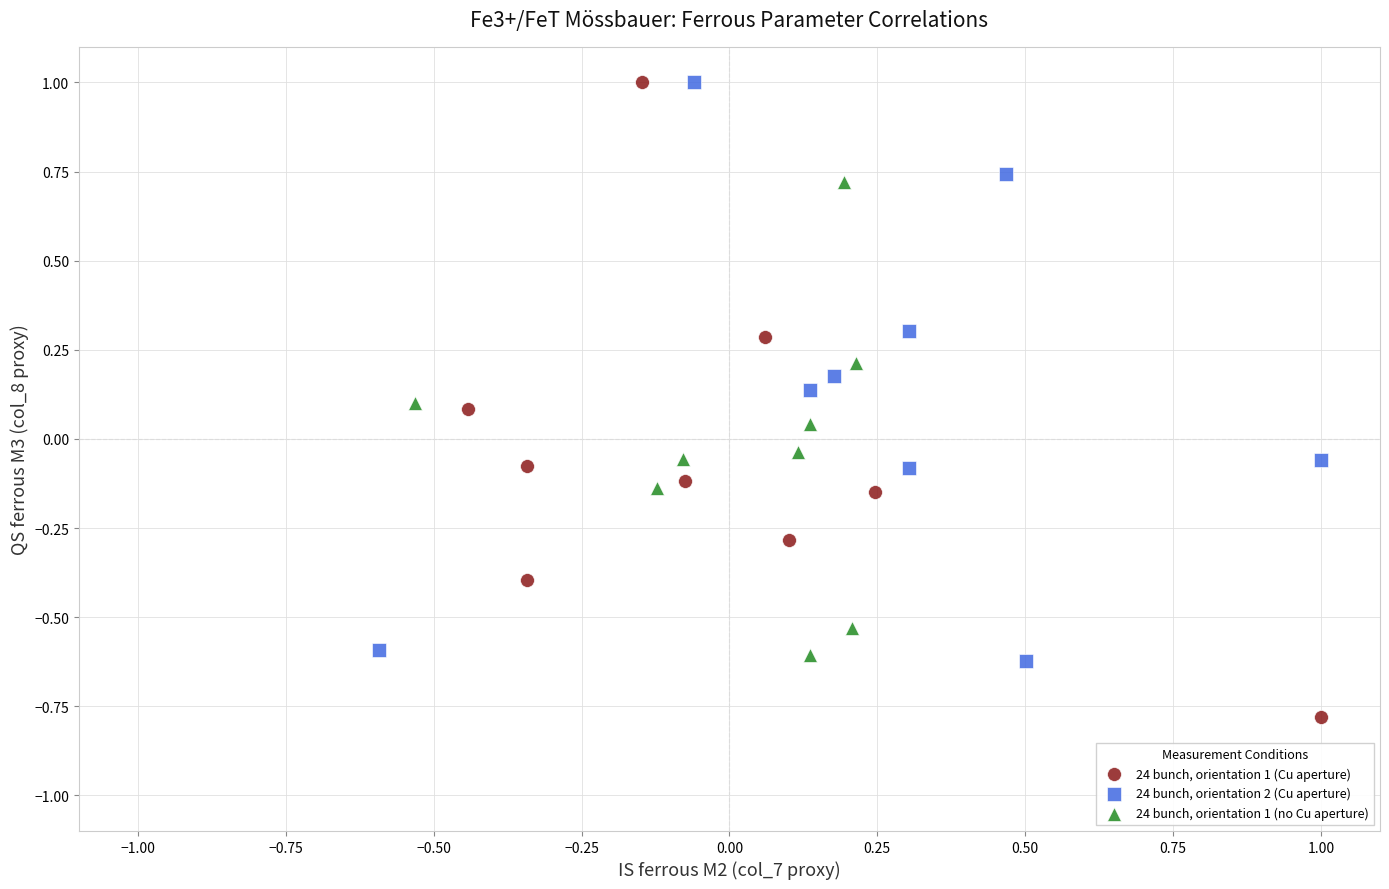

Which series has the widest spread of Y values?

24 bunch, orientation 1 (Cu aperture)